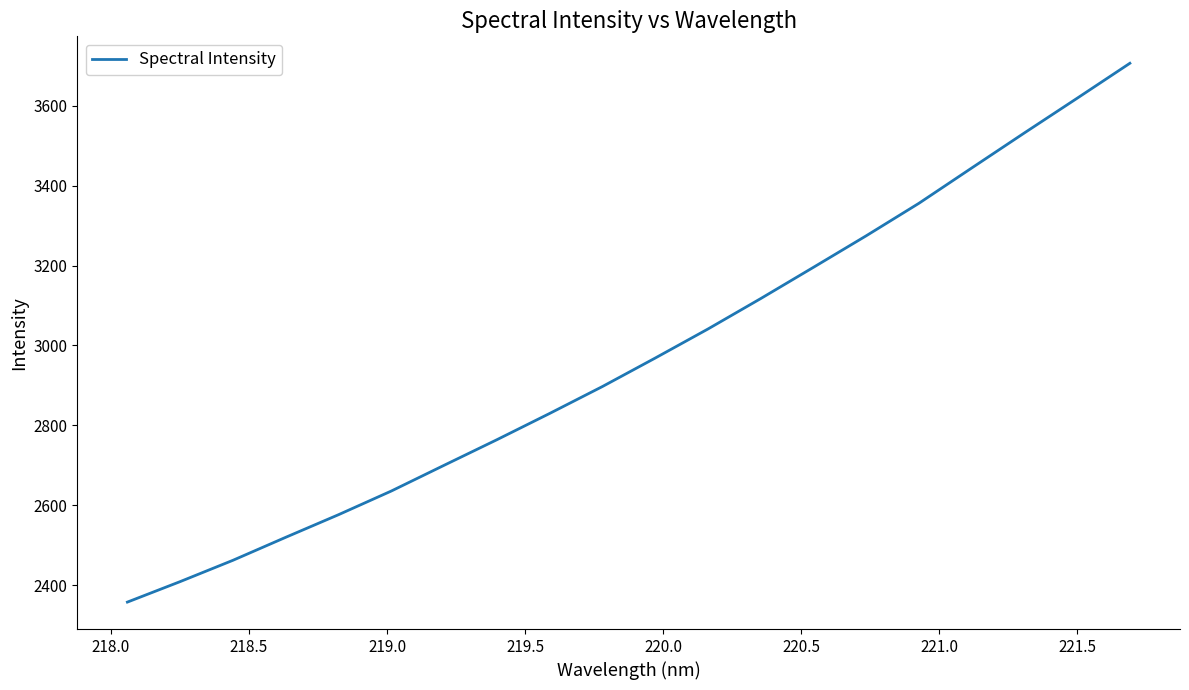

What is the difference between the maximum and minimum values?

1348.7